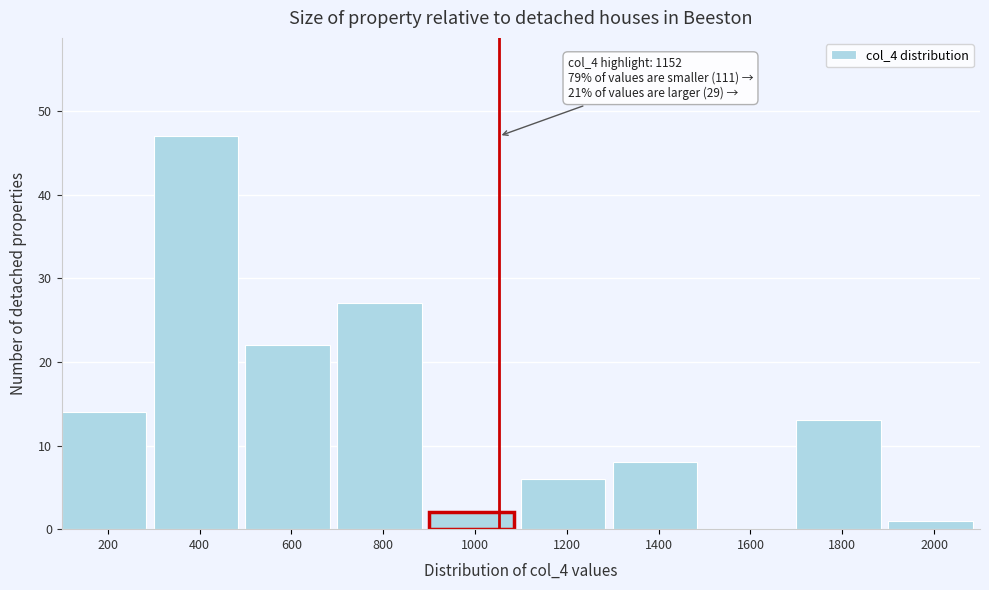

Reading left to right, list all the values displayed in this chart.

200=14	400=47	600=22	800=27	1000=2	1200=6	1400=8	1600=0	1800=13	2000=1